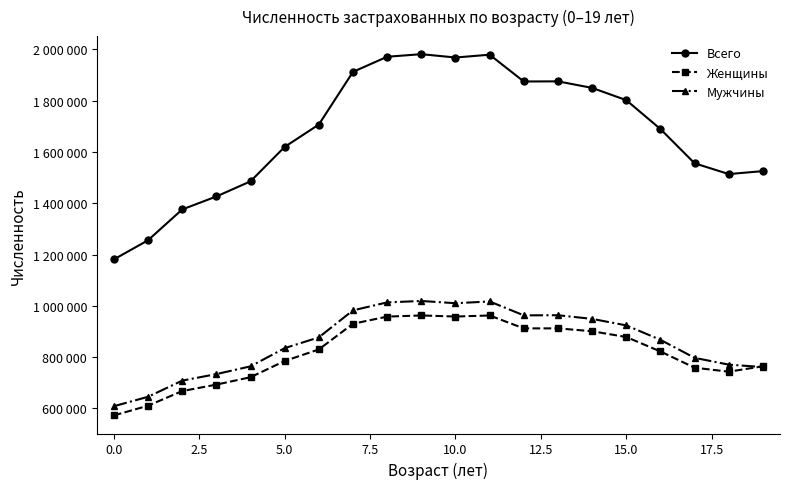

Does the chart have visible grid lines?

No